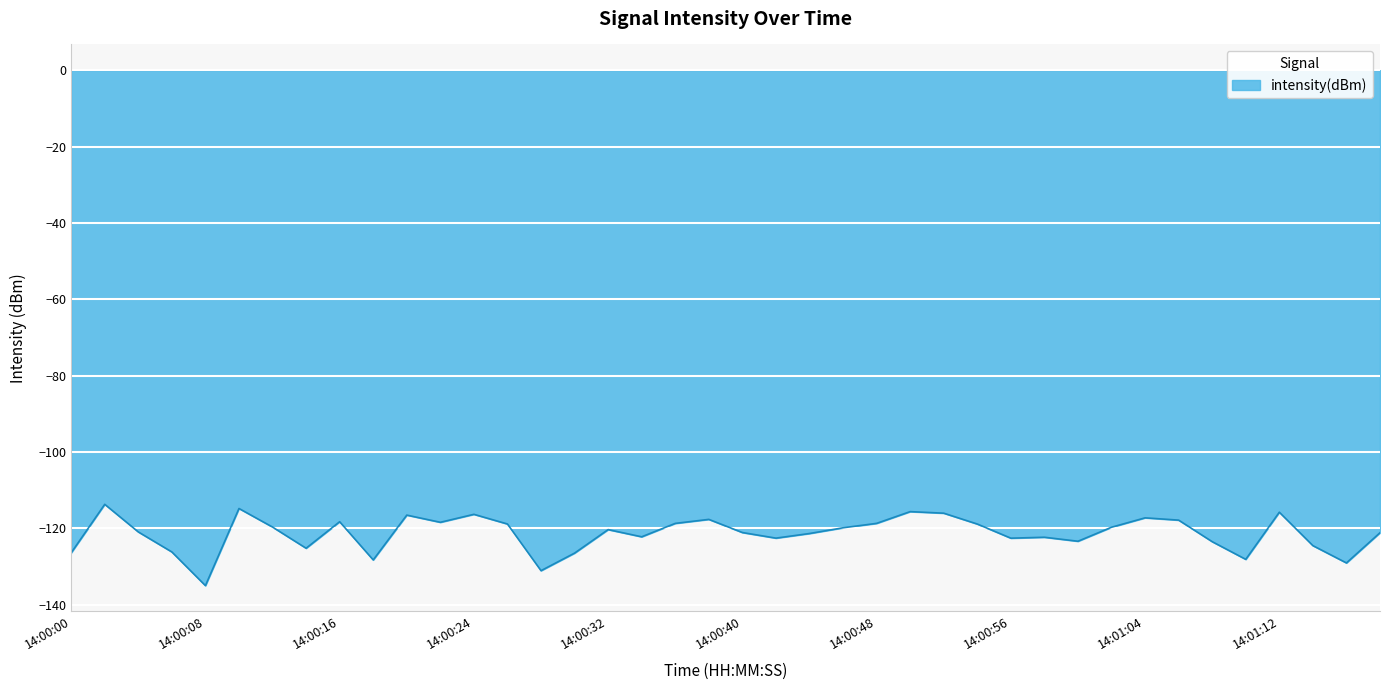

What is the maximum value shown in the chart?

-113.7